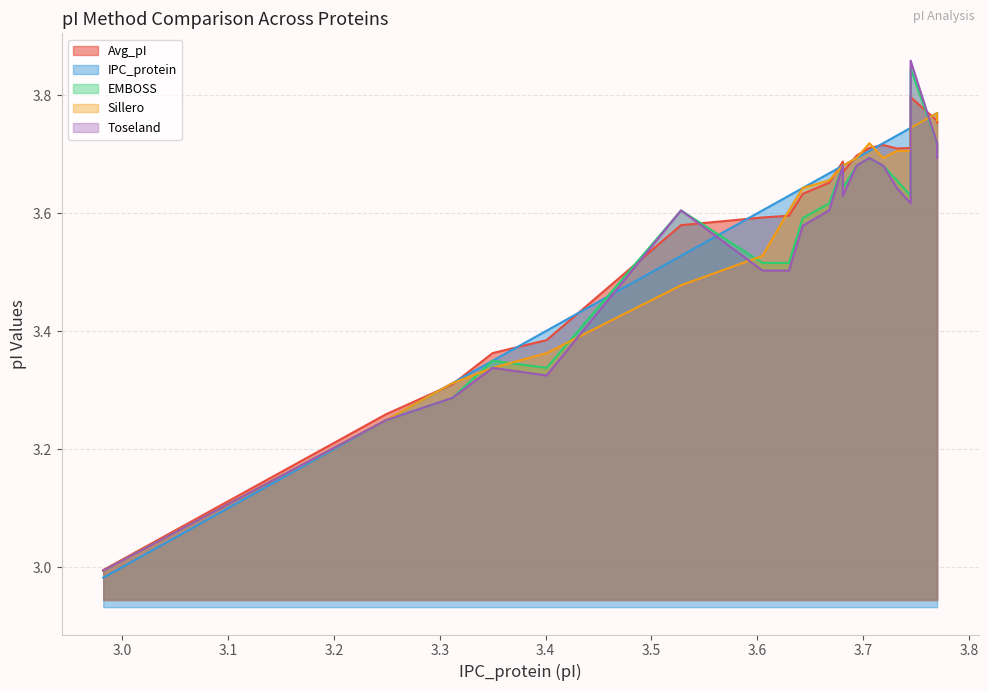

What is the sum of all Toseland values?

70.9